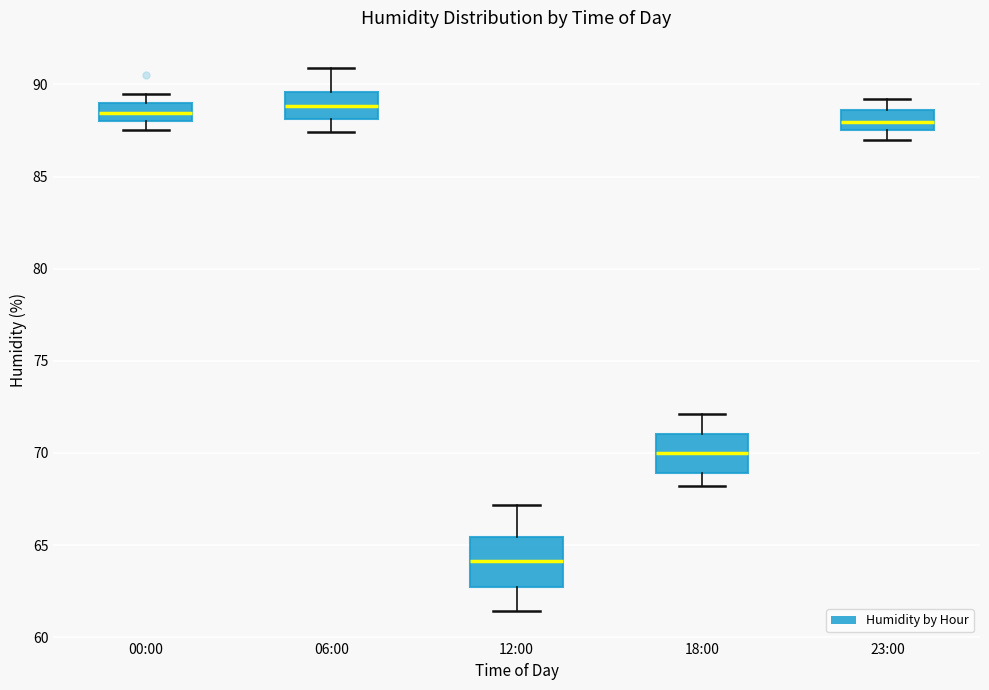

Which box has the lowest median line?

12:00